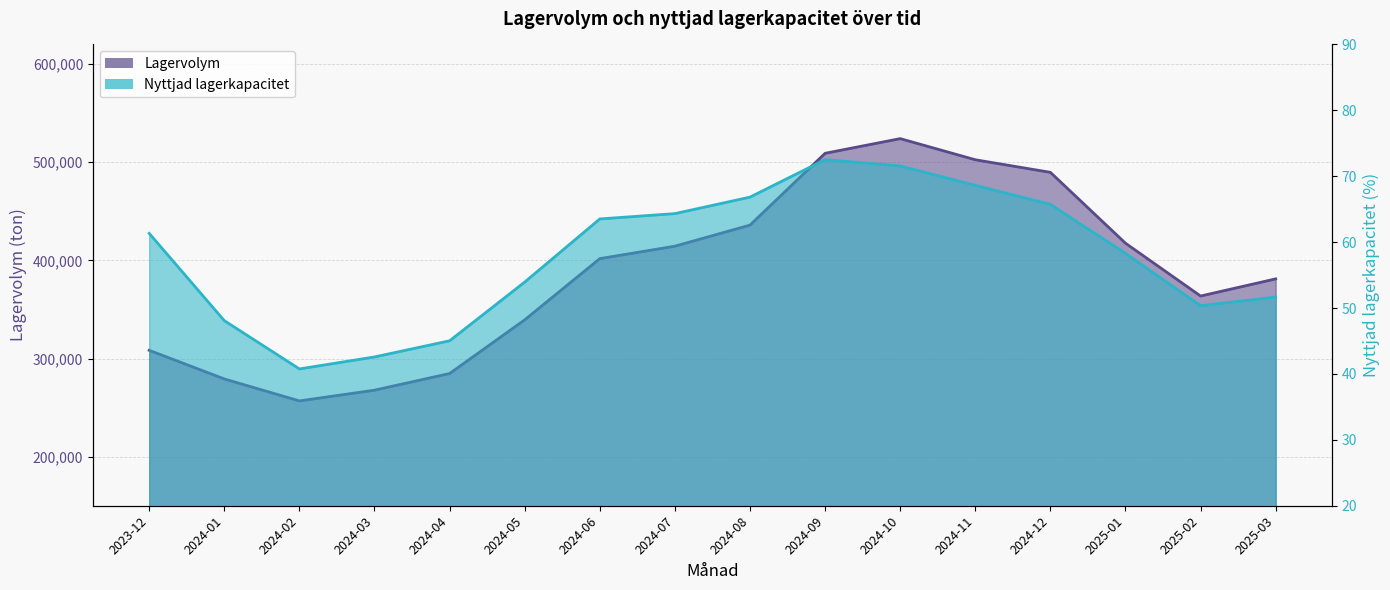

The value of Nyttjad lagerkapacitet at 2025-03 is 51.7. True or false?

True